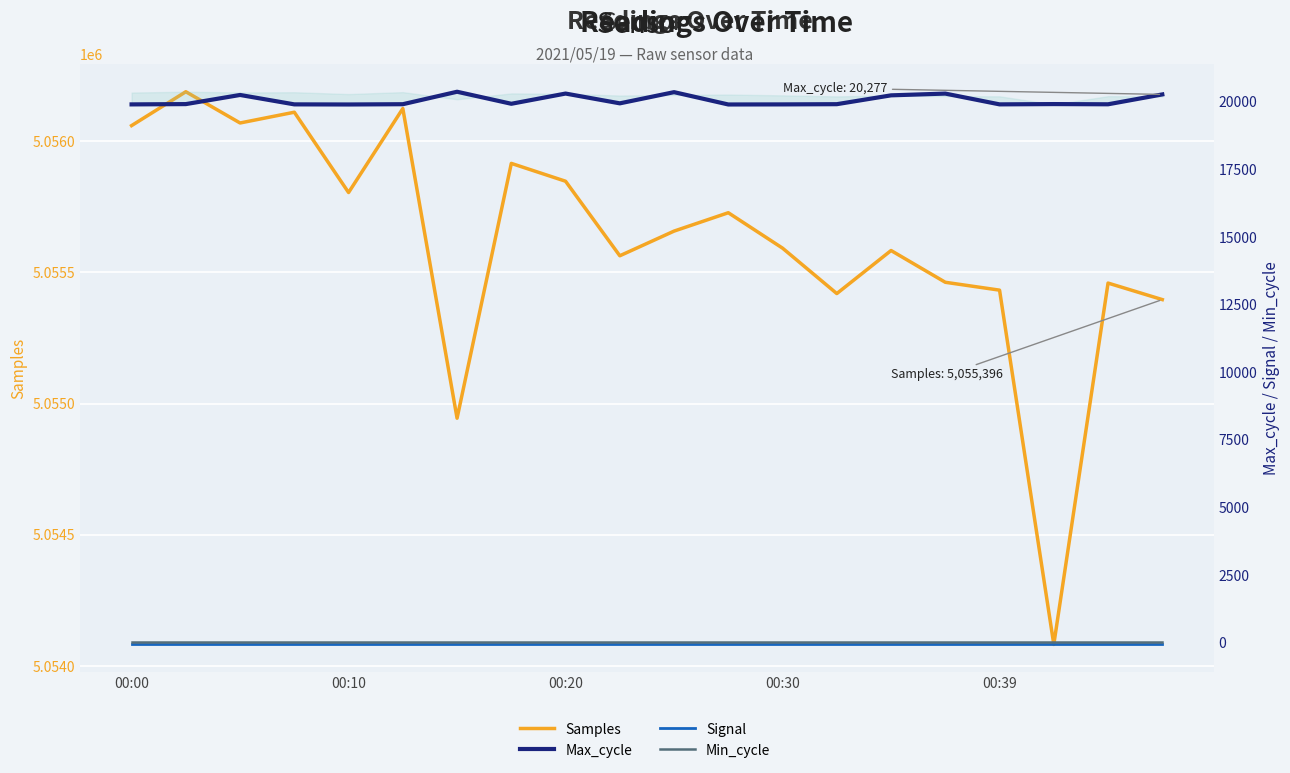

Reading left to right, list all the values displayed in this chart.

Samples: 5056059	5056188	5056069	5056110	5055804	5056124	5054944	5055915	5055847	5055563	5055657	5055727	5055592	5055419	5055583	5055462	5055432	5054082	5055459	5055396
Max_cycle: 19908	19919	20257	19909	19905	19915	20376	19931	20309	19947	20361	19905	19908	19916	20243	20308	19909	19920	19912	20277
Signal: -66	-66	-66	-66	-66	-66	-66	-66	-66	-66	-66	-66	-66	-66	-66	-66	-66	-66	-66	-66
Min_cycle: 28	28	28	28	28	28	28	28	28	28	28	28	28	28	28	28	28	28	28	28